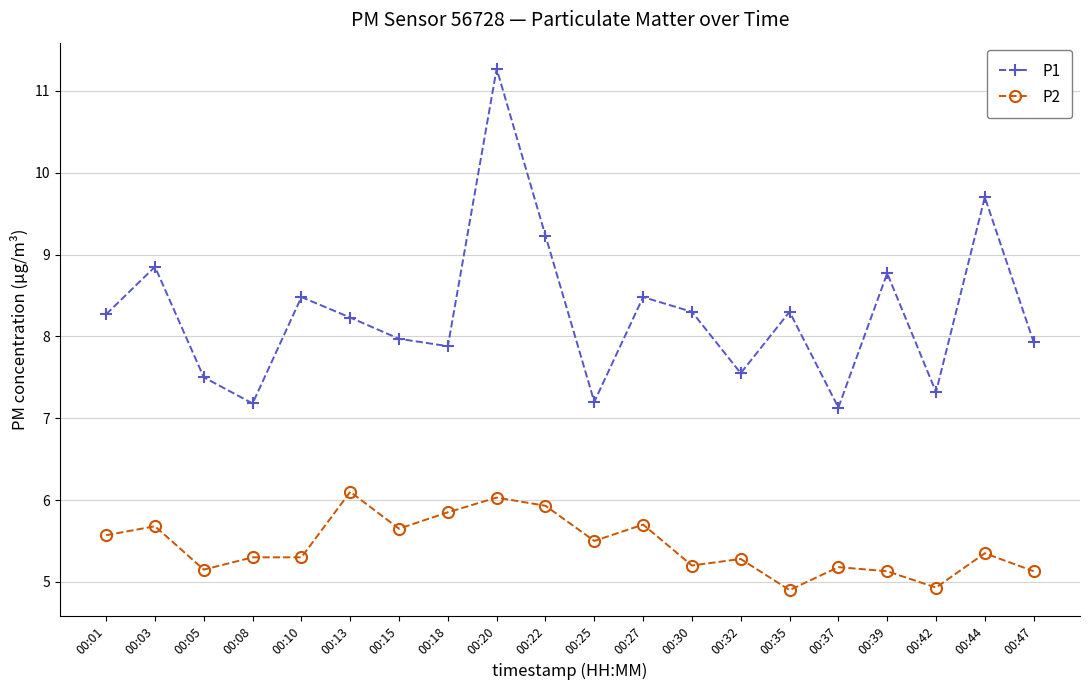

How many interior local valleys does the P1 series have?

6